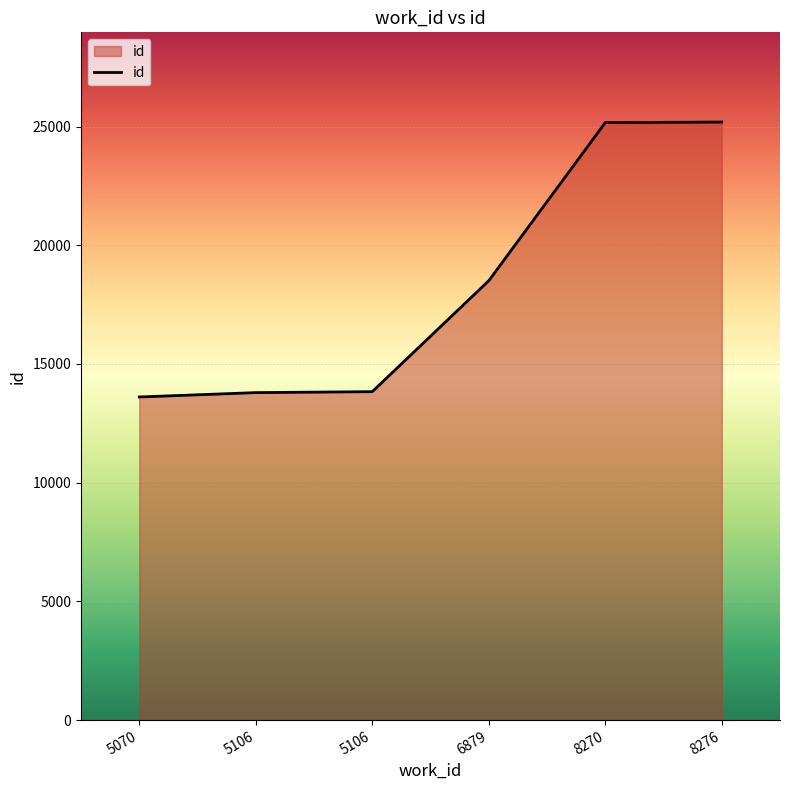

Does the chart have visible grid lines?

Yes